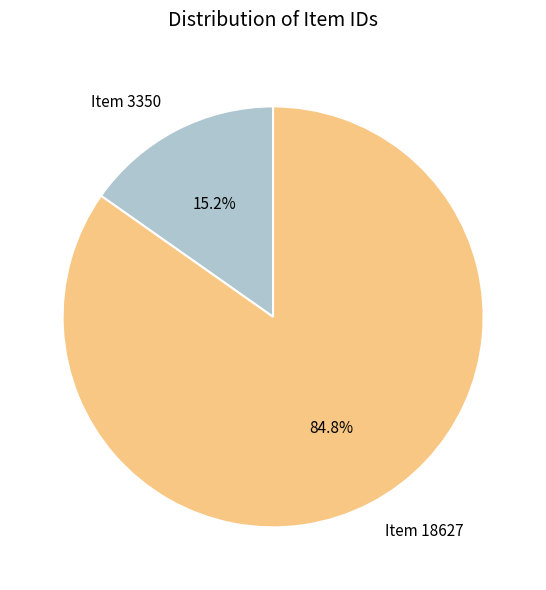

What percentage is the Item 3350 slice, to the nearest percent?

15%